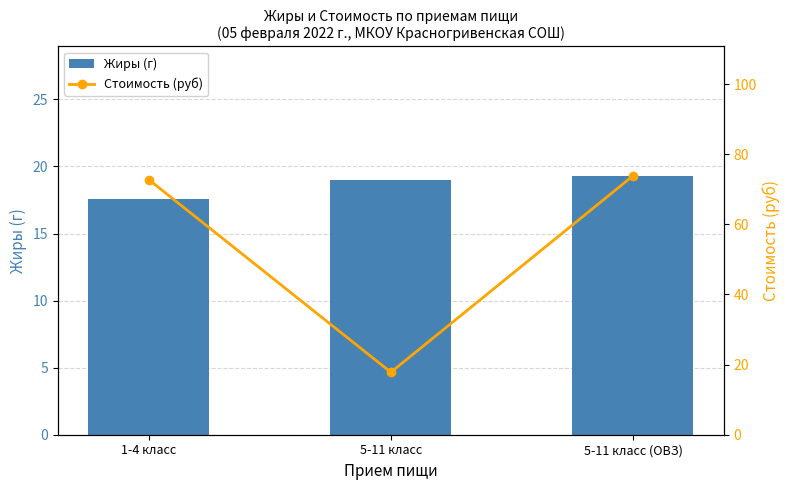

What is the value of the Стоимость (руб) bar at the 2nd from the left?

17.8